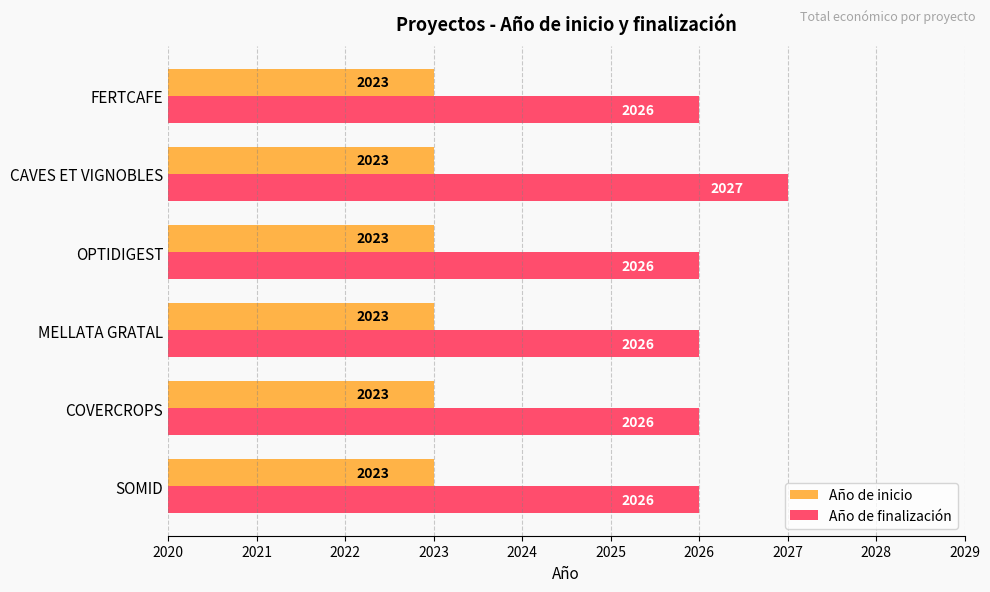

List the series in order of their peak value, lowest first.

Año de inicio, Año de finalización